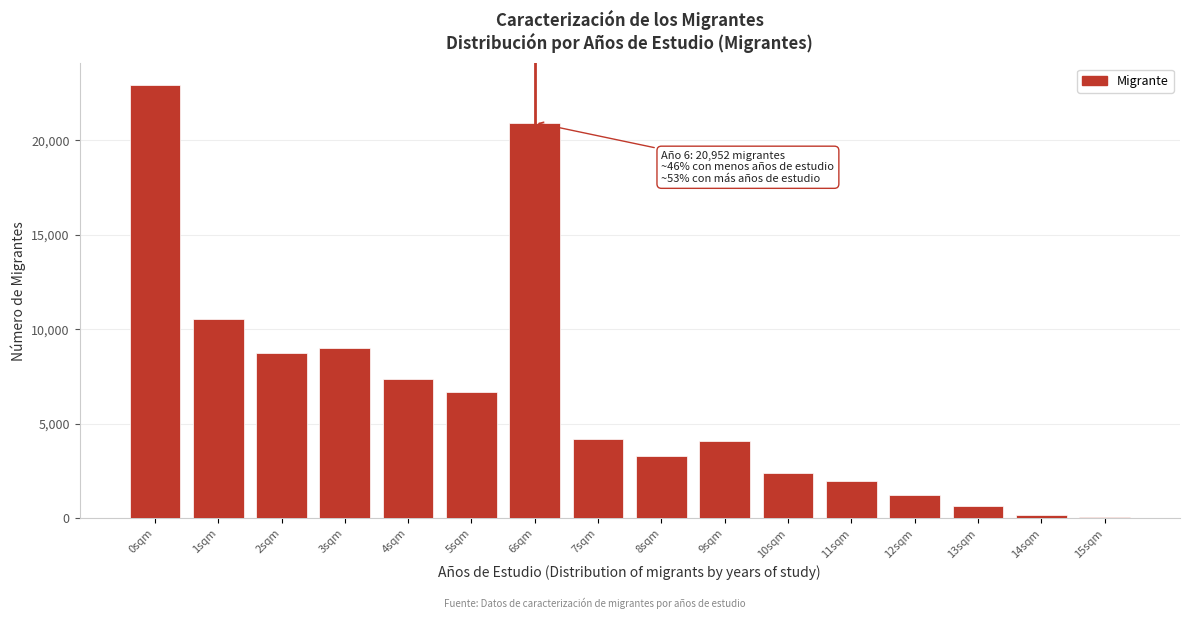

Reading left to right, what are all the values shown in this chart?

0sqm=22938	1sqm=10556	2sqm=8774	3sqm=9018	4sqm=7393	5sqm=6697	6sqm=20952	7sqm=4219	8sqm=3323	9sqm=4076	10sqm=2395	11sqm=1988	12sqm=1220	13sqm=663	14sqm=171	15sqm=63